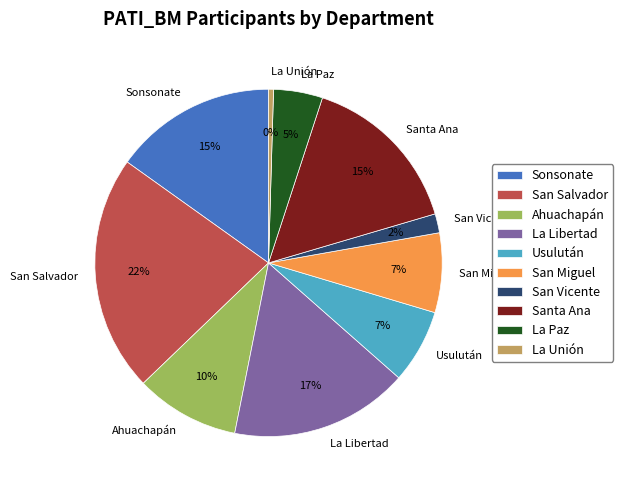

Is there a majority slice in this chart?

No